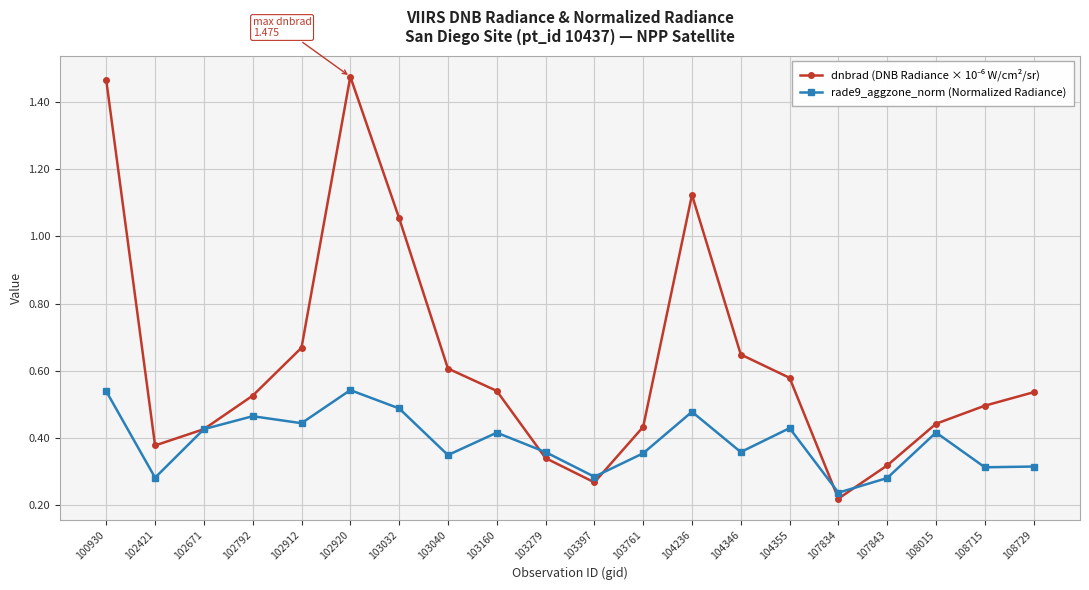

Is it true that rade9_aggzone_norm (Normalized Radiance) equals 0.2 at 103032?

False